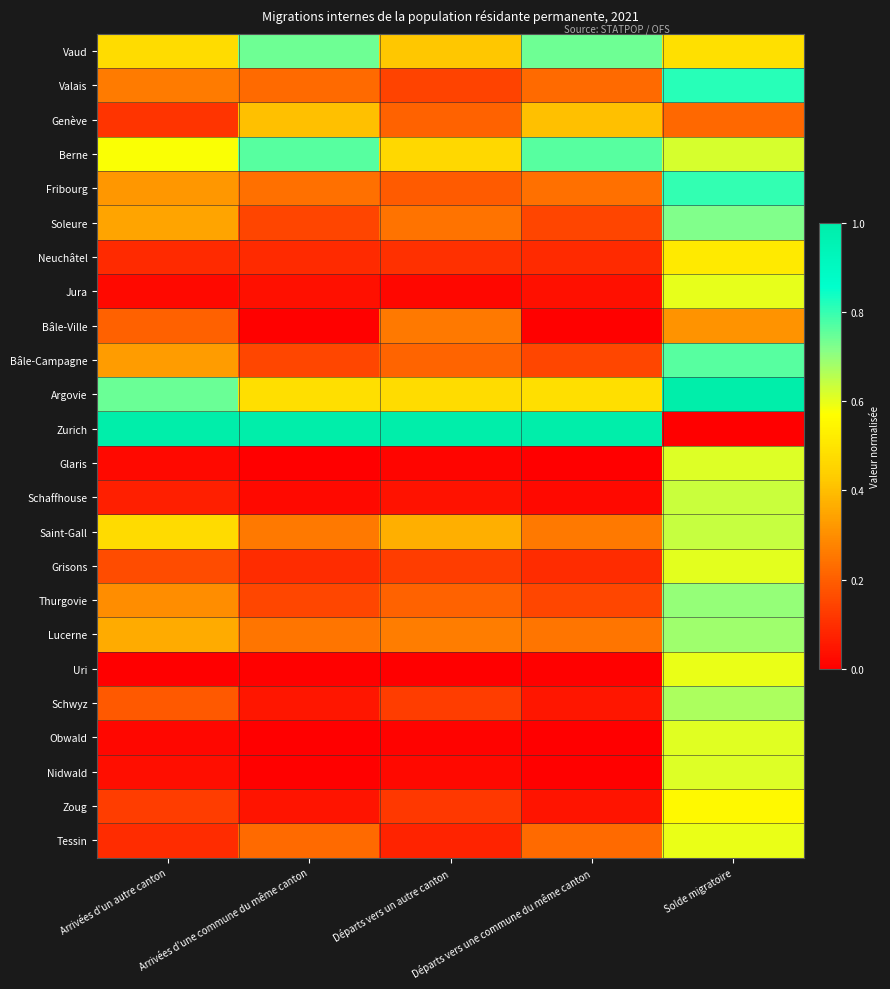

Which has a higher value, Départs vers une commune du même canton or Arrivées d'un autre canton?

Départs vers une commune du même canton